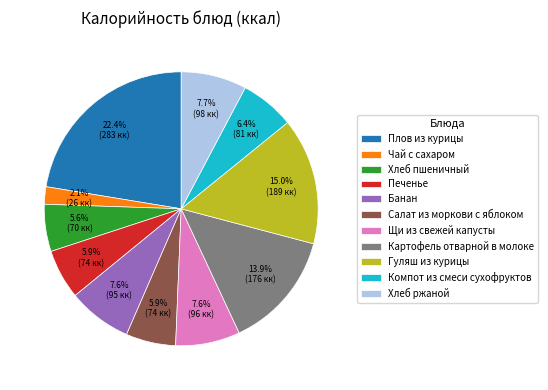

How many segments does this pie chart have?

11